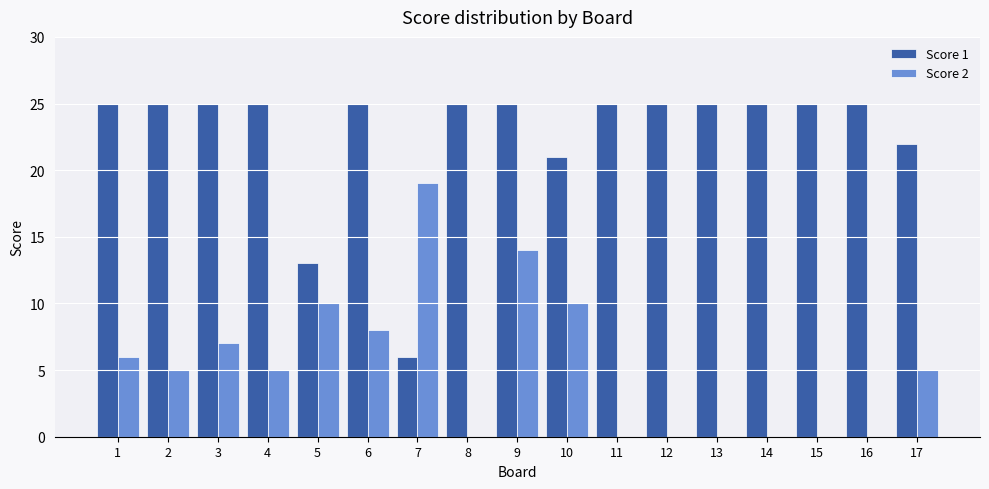

Is it true that Score 2 equals 0 at 13?

True